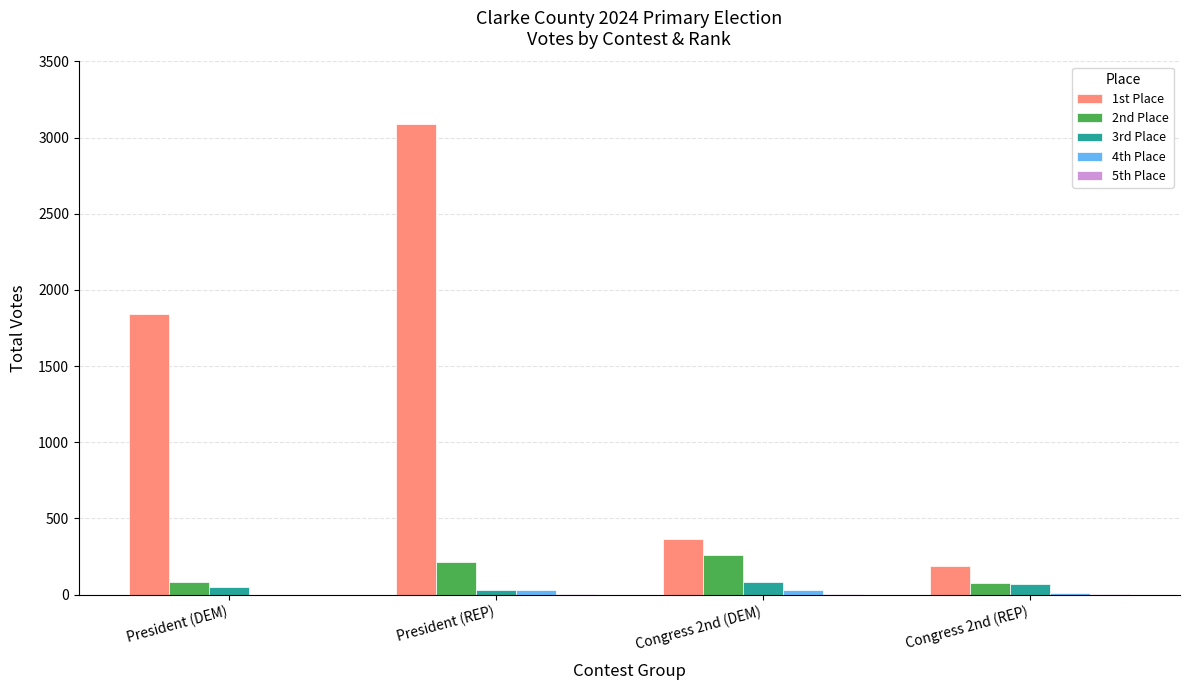

True or false: 2nd Place has a value of 85 at President (DEM).

True